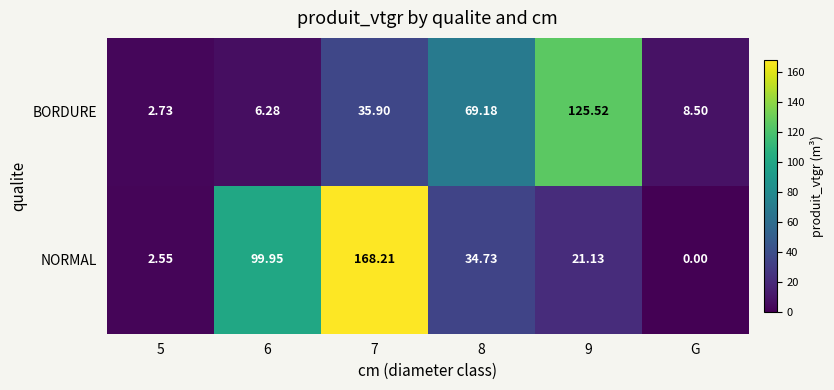

Which series changed the most between 9 and G?

BORDURE